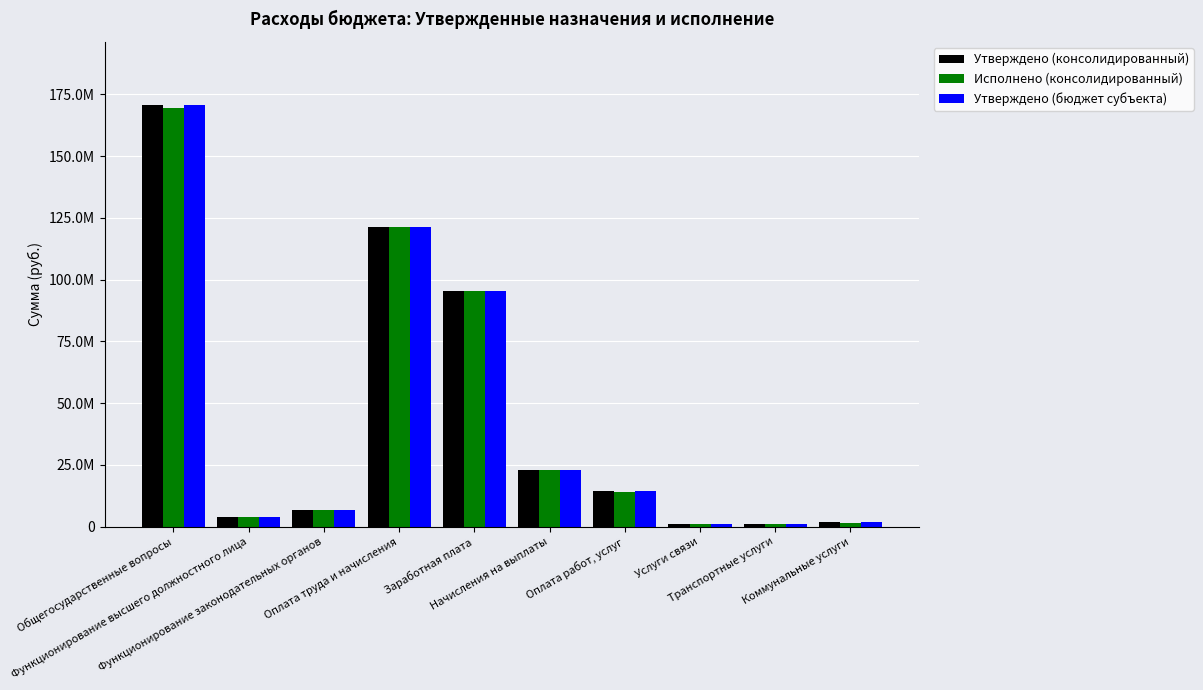

Rank the series by their maximum value, from lowest to highest.

Исполнено (консолидированный), Утверждено (консолидированный), Утверждено (бюджет субъекта)